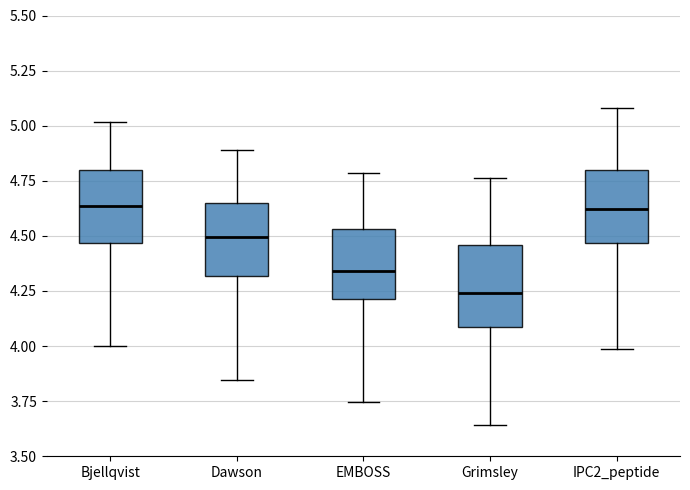

Reading left to right, read every box against the y-axis: the position of its median line, the range the box covers, and the ends of its whiskers. The values are not printed on the chart, so give them approximately, as read against the axis.

Bjellqvist: median 4.65, box 4.45 to 4.80, whiskers 4.00 to 5.00
Dawson: median 4.50, box 4.30 to 4.65, whiskers 3.85 to 4.90
EMBOSS: median 4.35, box 4.20 to 4.55, whiskers 3.75 to 4.80
Grimsley: median 4.25, box 4.10 to 4.45, whiskers 3.65 to 4.75
IPC2_peptide: median 4.60, box 4.45 to 4.80, whiskers 4.00 to 5.10